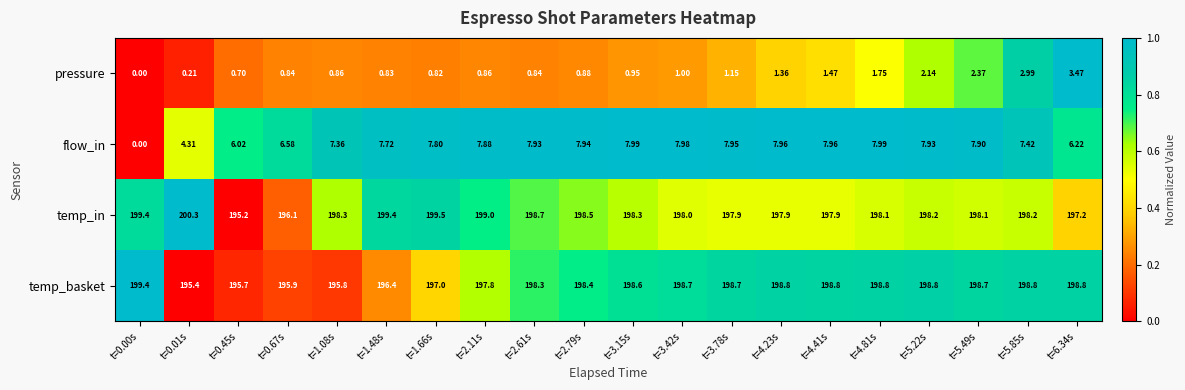

Is the value of temp_basket at t=1.08s greater than the value of pressure at t=5.22s?

Yes